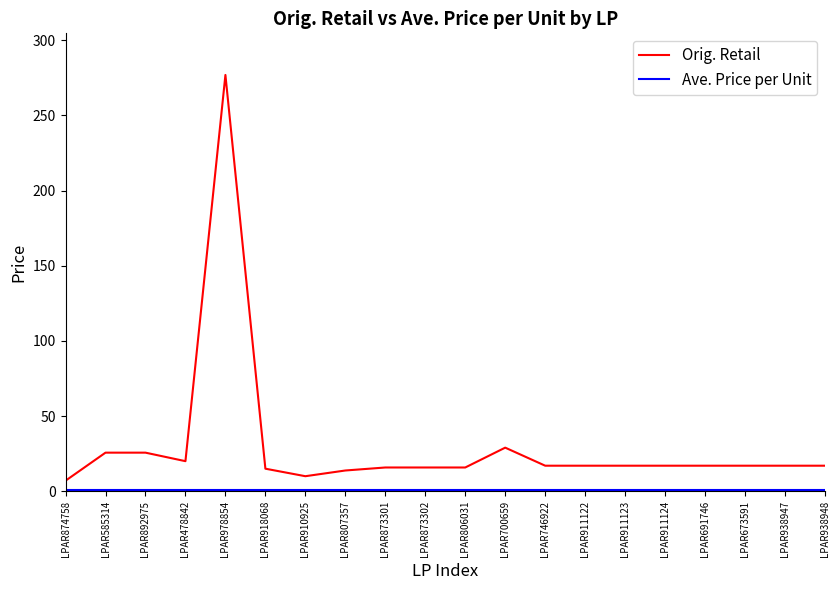

The value of Orig. Retail at LPAR911124 is 17.0. True or false?

True